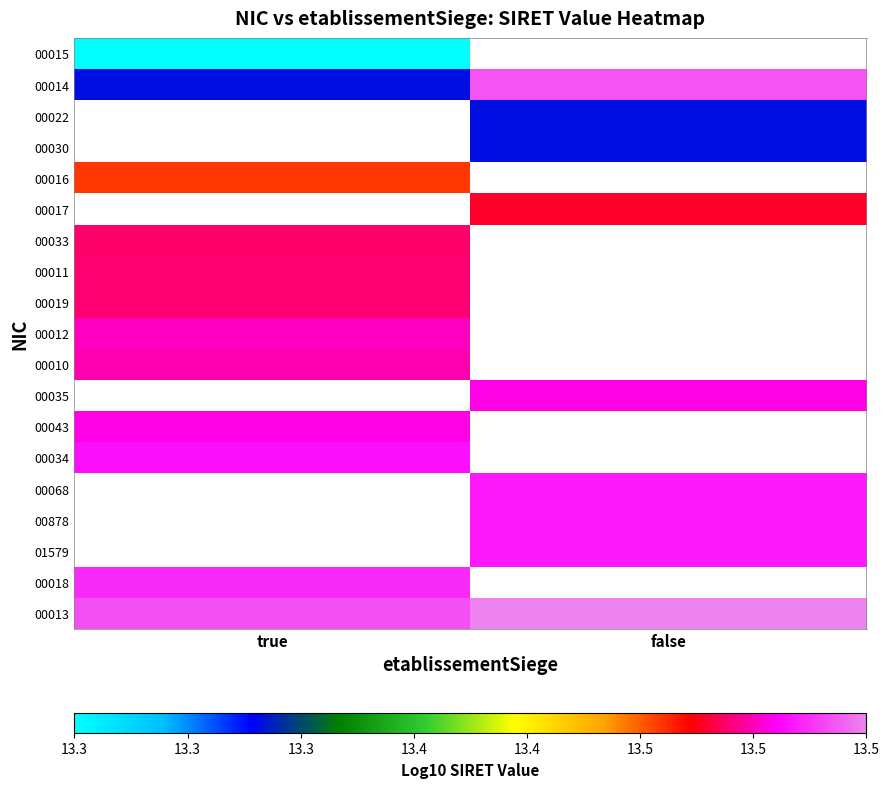

How many data points in 00017 are above 13?

1